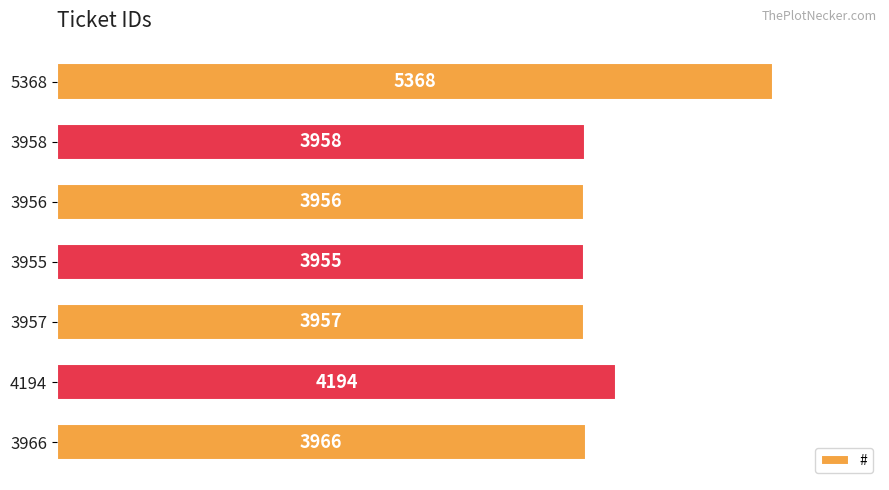

Which category has the highest value across all series?

5368